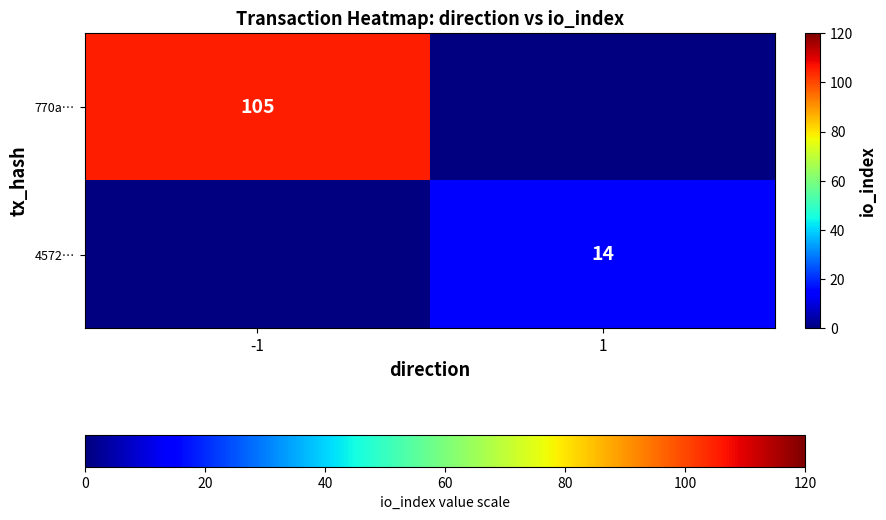

At which category does the chart reach its minimum across all series?

1